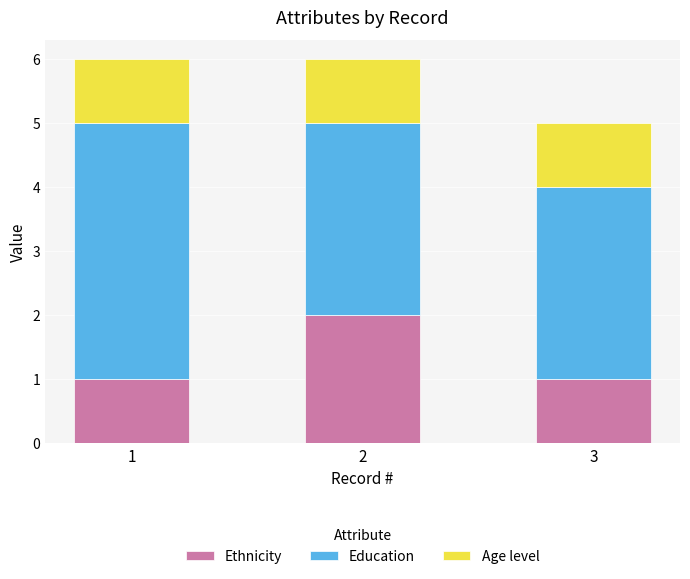

Reading left to right, transcribe the values for Ethnicity.

1=1	2=2	3=1